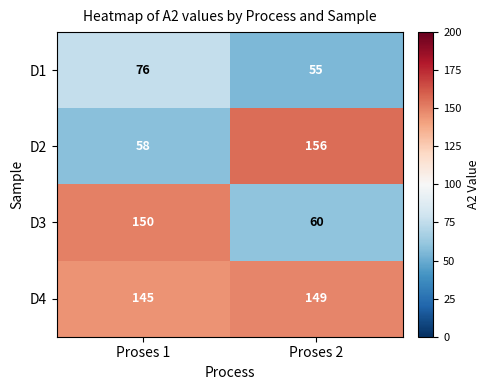

The value of D2 at Proses 2 is 67. True or false?

False